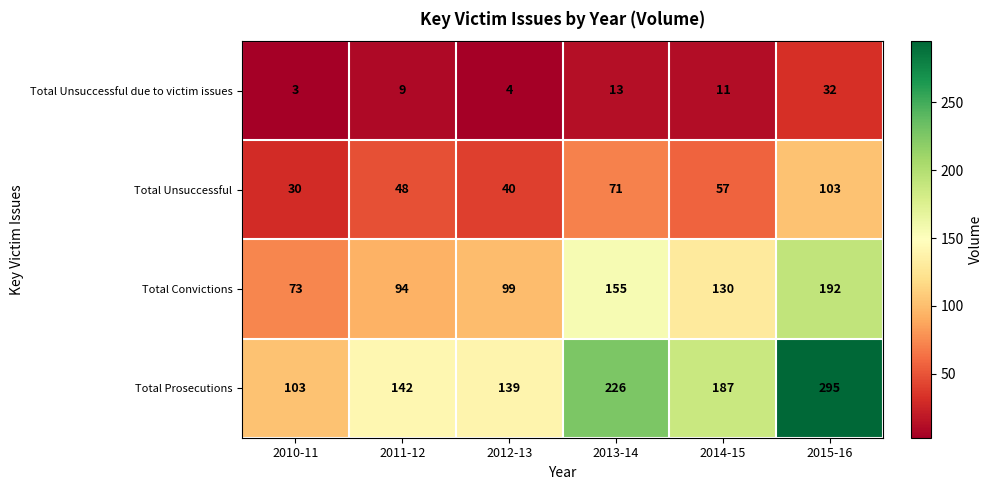

Is it true that Total Prosecutions equals 142 at 2011-12?

True